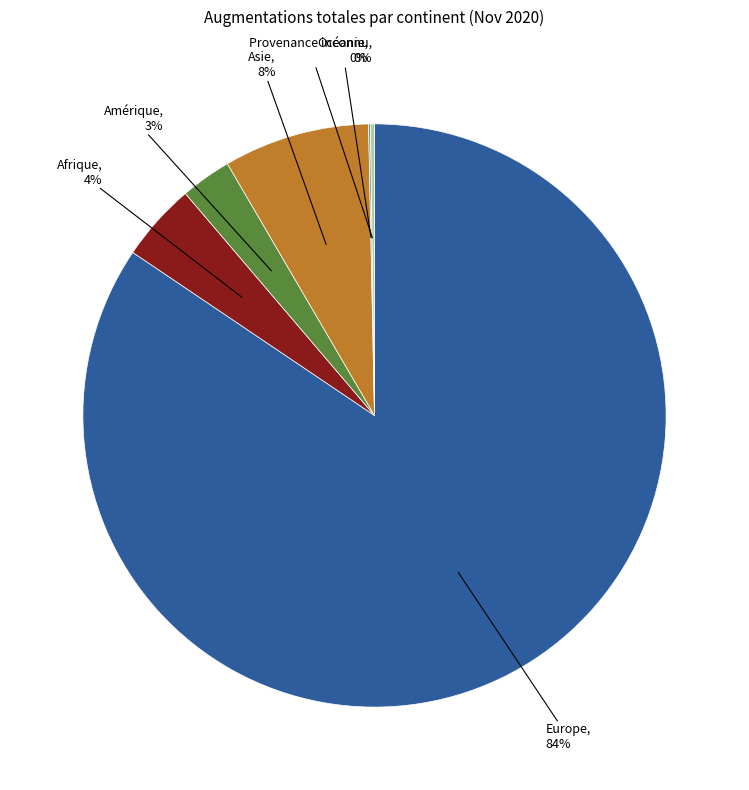

To the nearest percent, what is the combined percentage of Europe and Asie?

93%